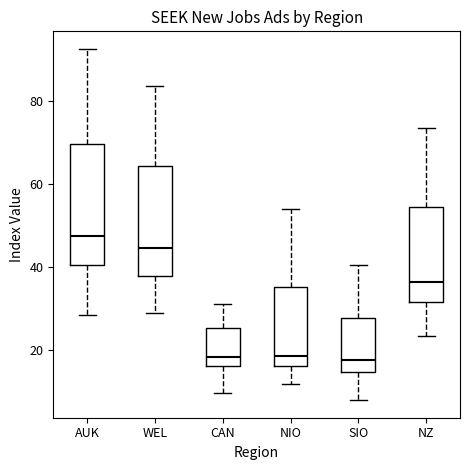

Reading left to right, read every box against the y-axis: the position of its median line, the range the box covers, and the ends of its whiskers. The values are not printed on the chart, so give them approximately, as read against the axis.

AUK: median 48, box 40 to 70, whiskers 28 to 92
WEL: median 44, box 38 to 64, whiskers 28 to 84
CAN: median 18, box 16 to 26, whiskers 10 to 32
NIO: median 18, box 16 to 36, whiskers 12 to 54
SIO: median 18, box 14 to 28, whiskers 8 to 40
NZ: median 36, box 32 to 54, whiskers 24 to 74